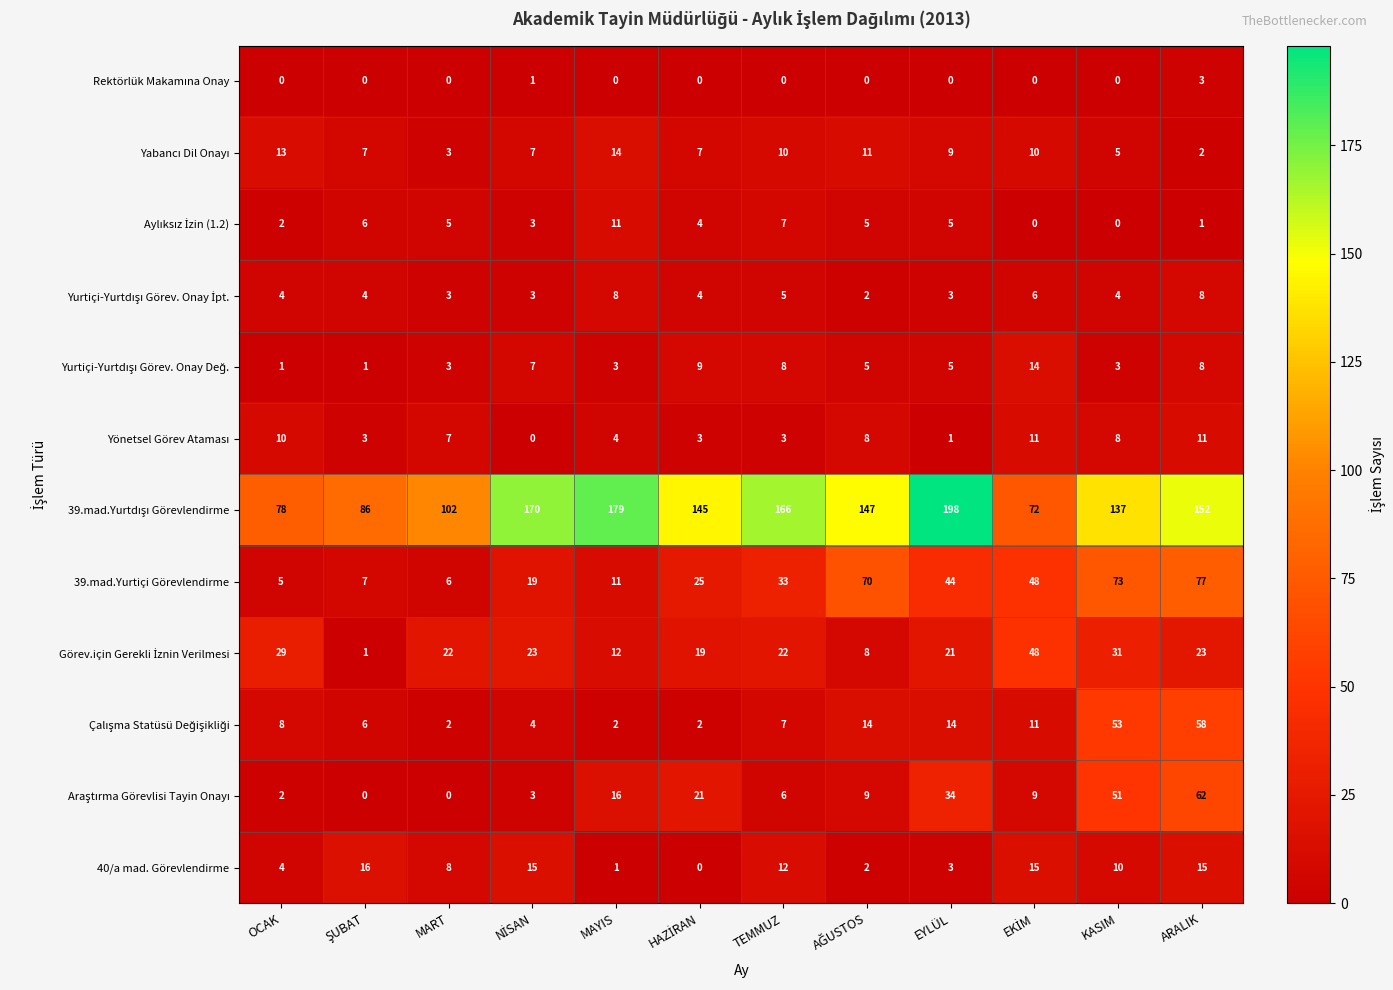

At how many categories does at least one series exceed 148?

5